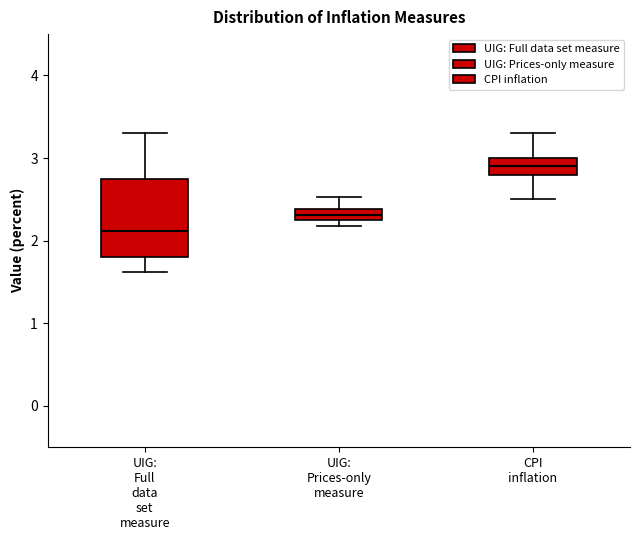

Comparing the boxes themselves (not the whiskers), which one is the tallest?

UIG: Full data set measure